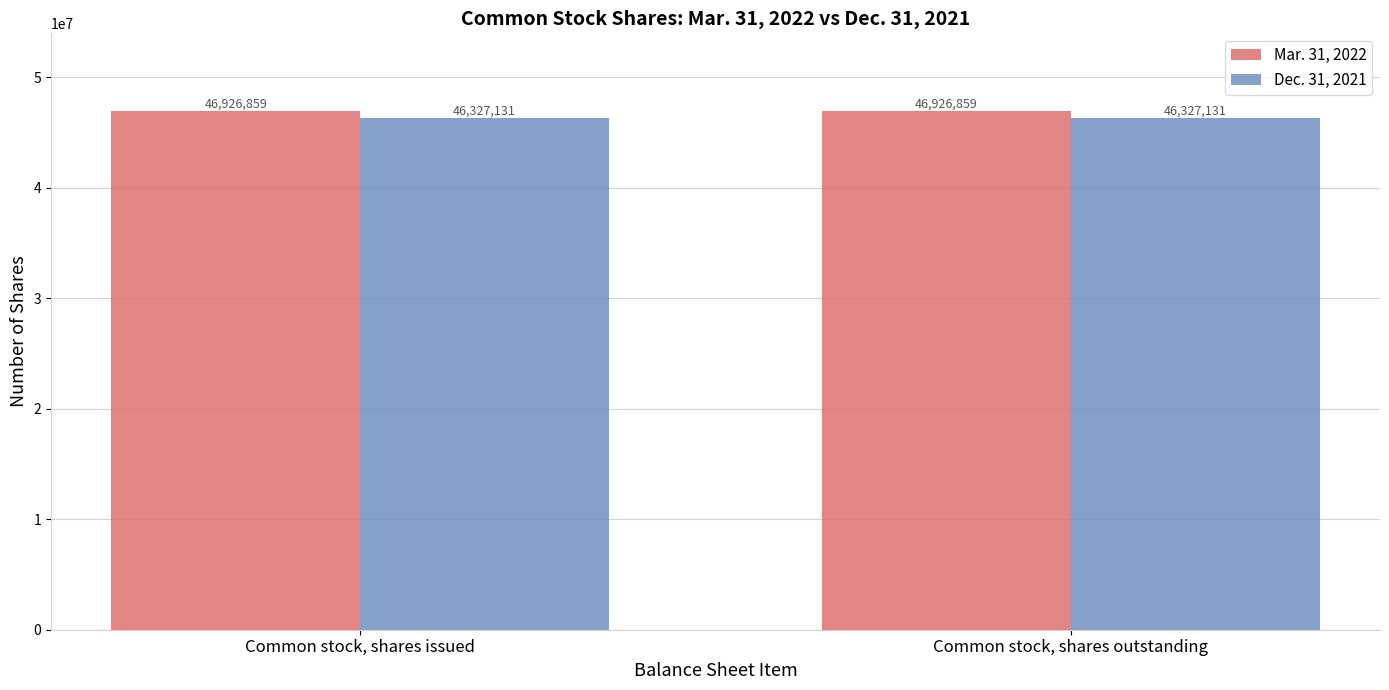

What is the label of the 1st bar from the left?

Common stock, shares issued